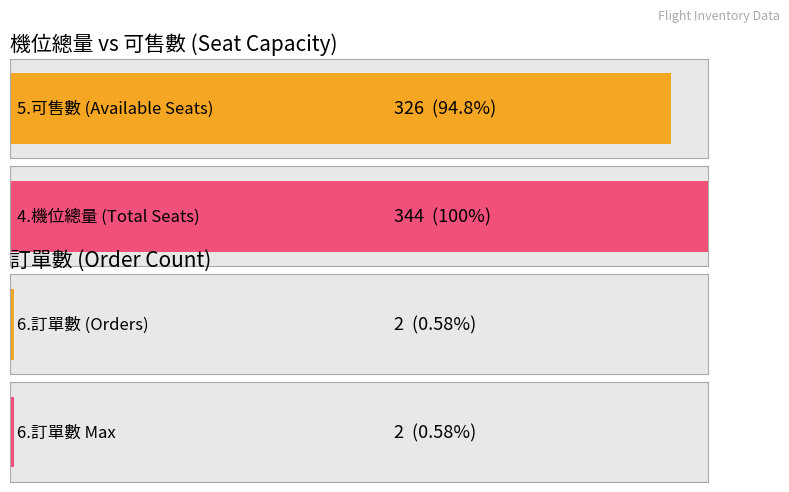

Does the chart contain any negative values?

No